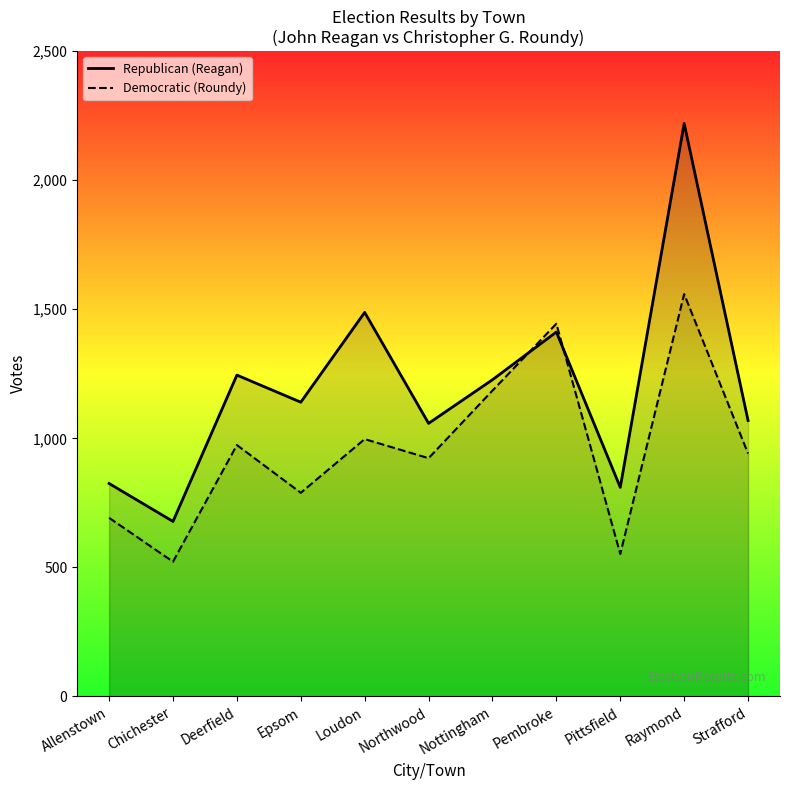

What is the average value of the Democratic (Roundy) series?

962